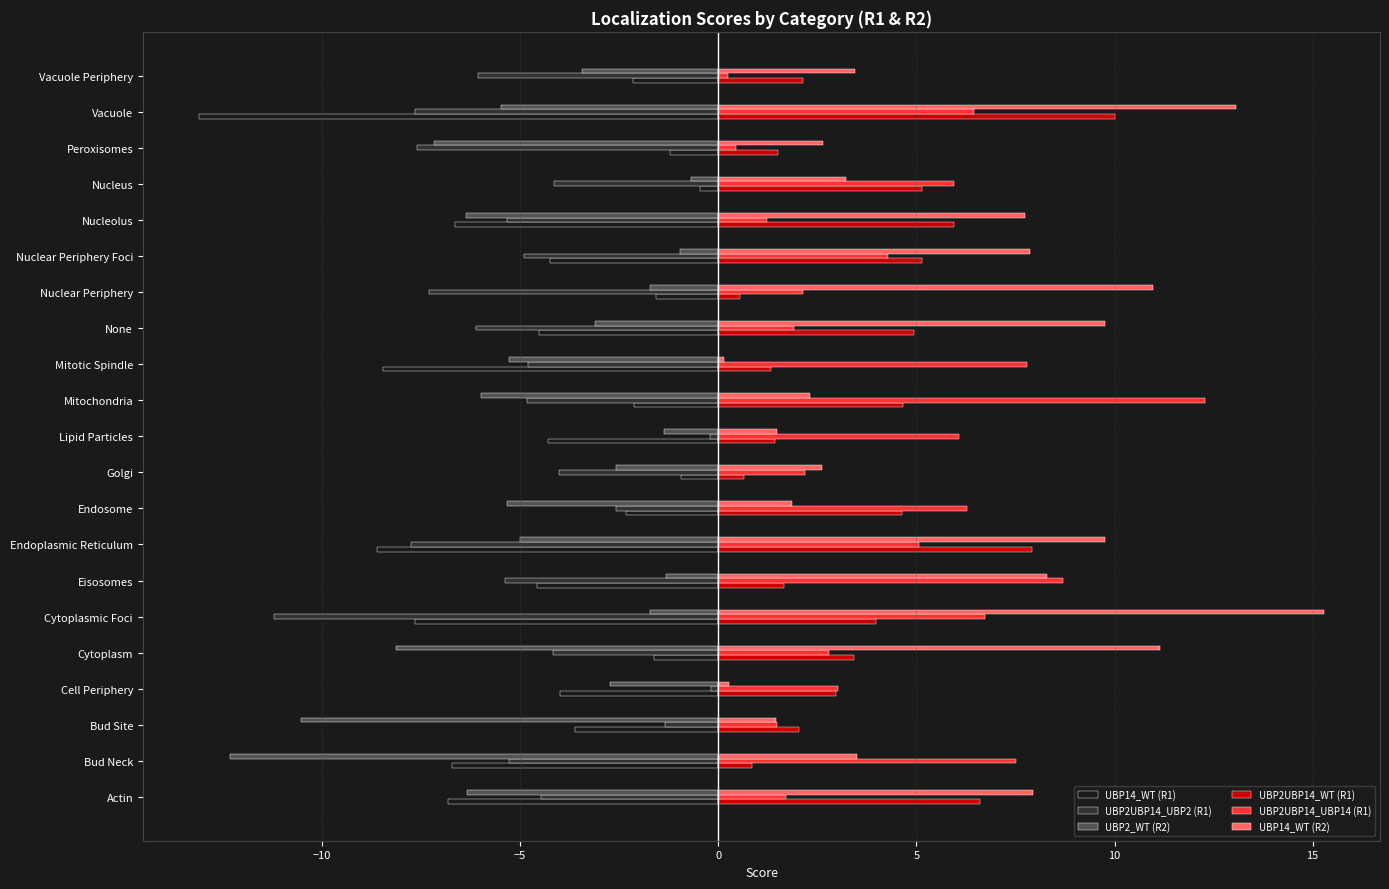

What is the difference between the maximum and minimum values in the UBP2UBP14_UBP2 (R1) series?

11.0